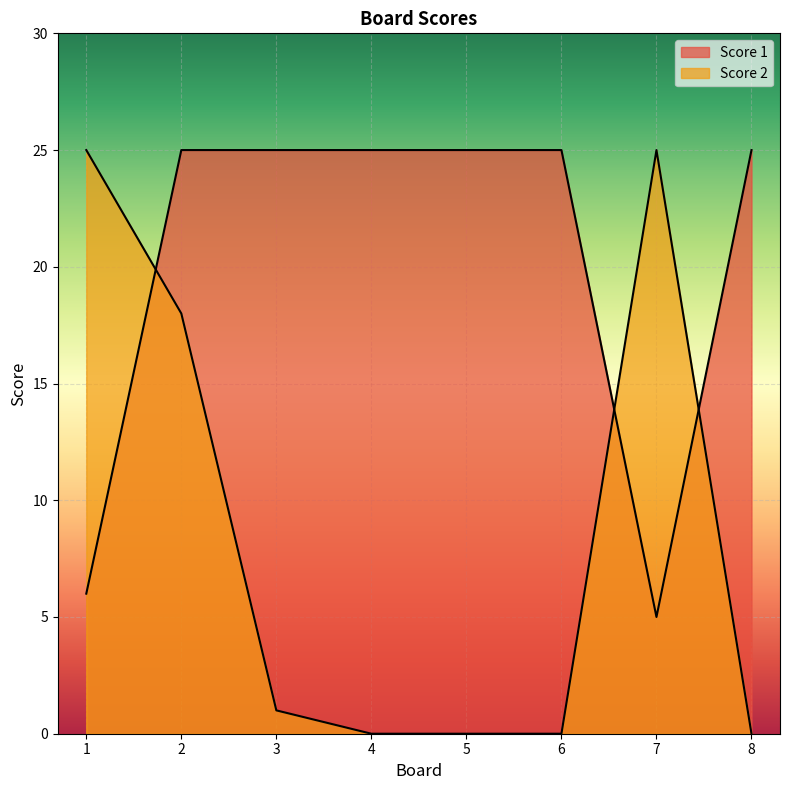

What is the value of the Score 2 point at the 3rd from the left?

1